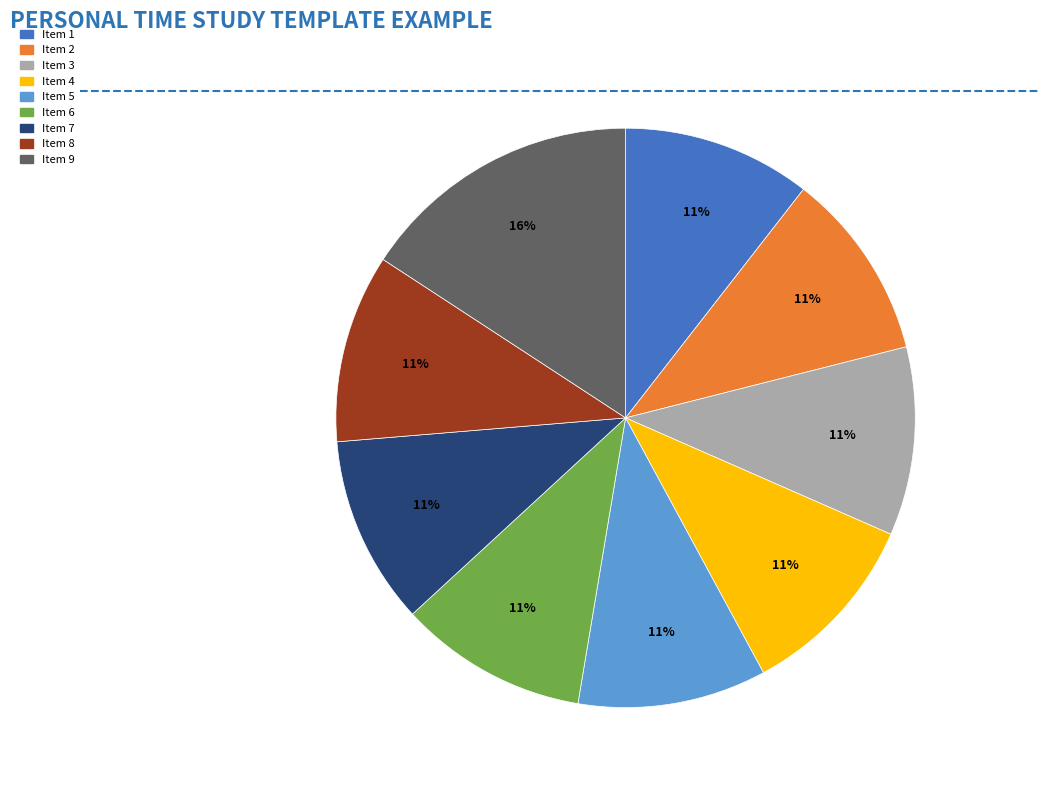

To the nearest percent, what percentage of the pie is Item 4?

11%